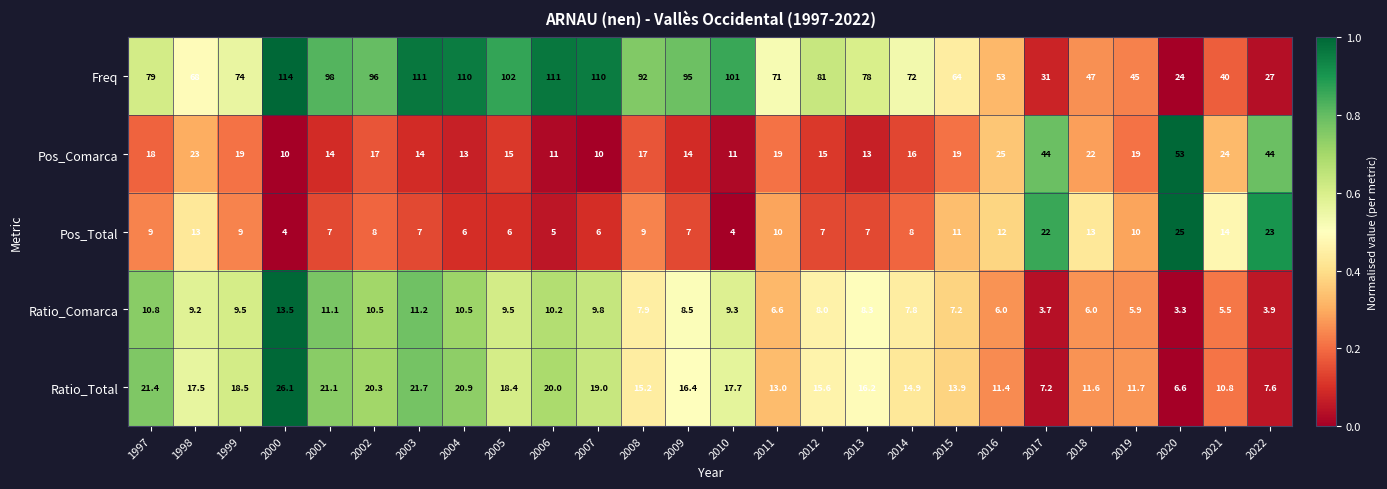

What is the sum of all Pos_Total values?

262.0